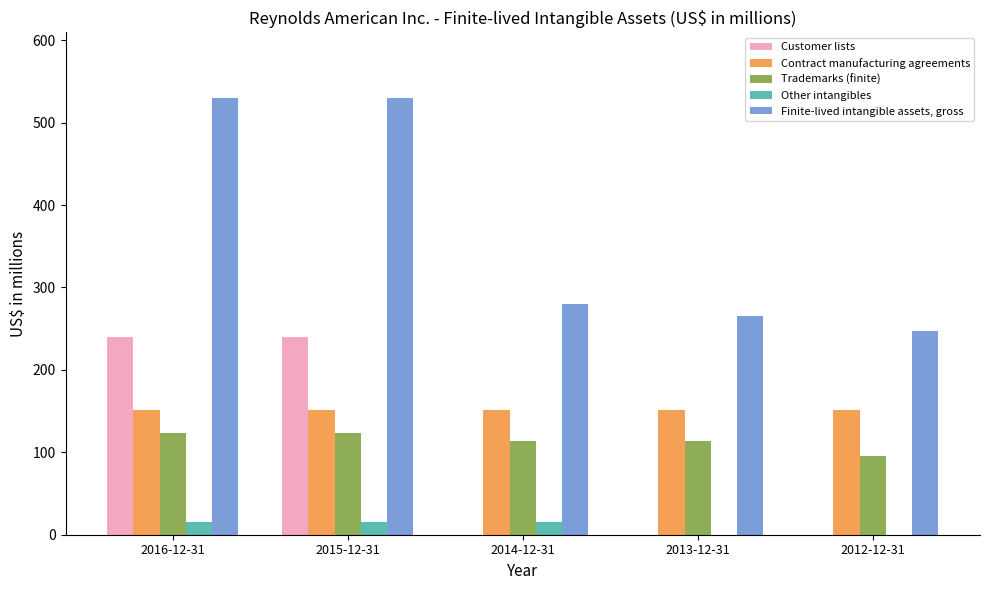

Is the value of Trademarks (finite) at 2012-12-31 greater than the value of Finite-lived intangible assets, gross at 2013-12-31?

No